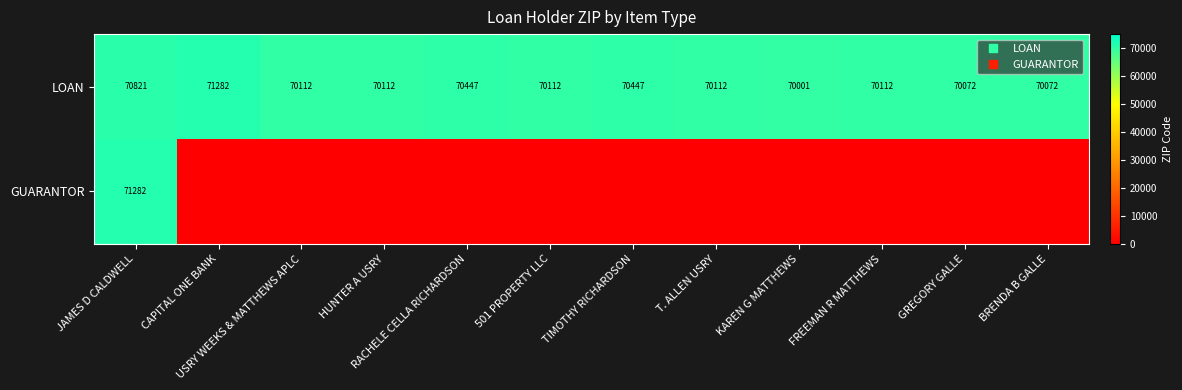

Is the value of LOAN at USRY WEEKS & MATTHEWS APLC greater than the value of GUARANTOR at 501 PROPERTY LLC?

Yes